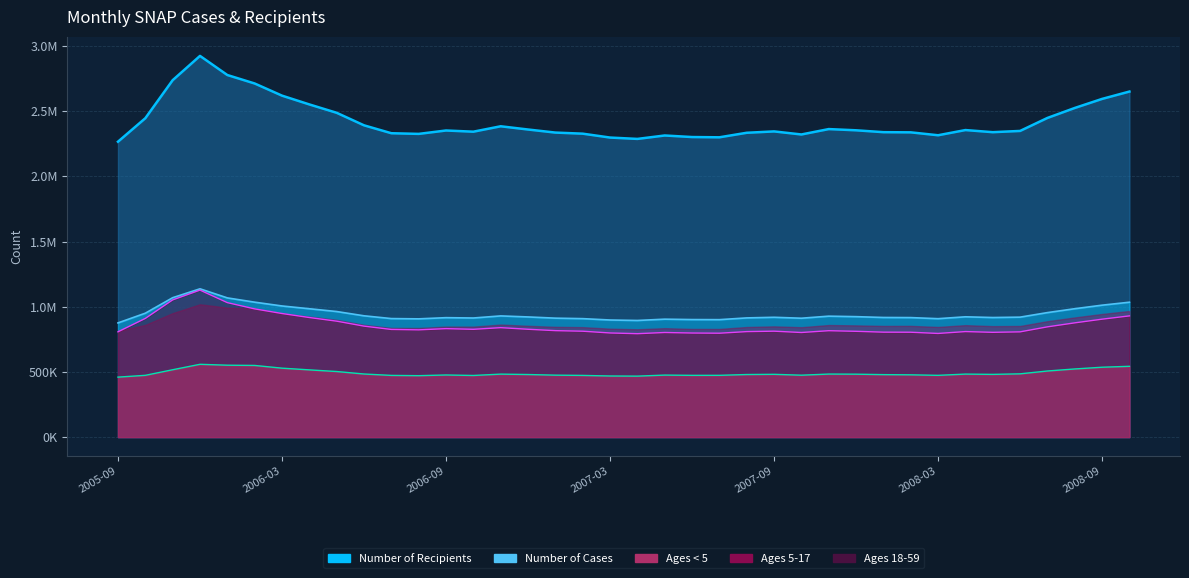

What is the label of the 17th point from the left?

2007-01